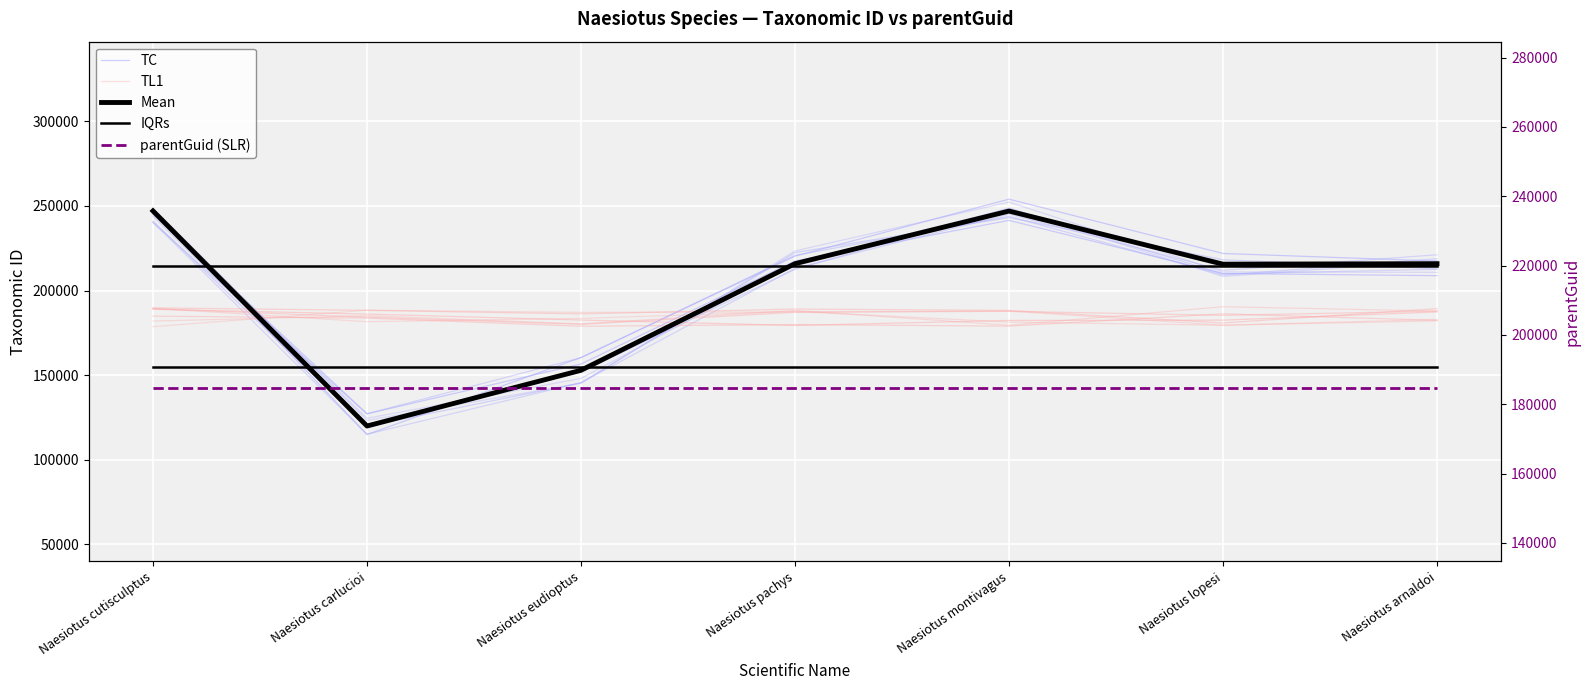

Which category has the highest value in the TL1 series?

Naesiotus lopesi